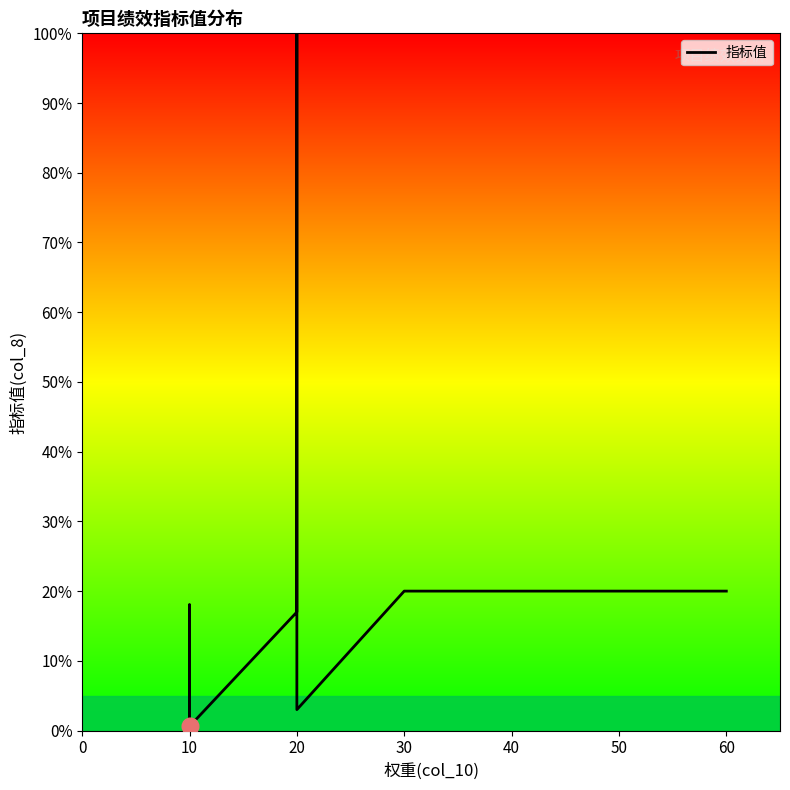

The value at 10 is 25.3. True or false?

False